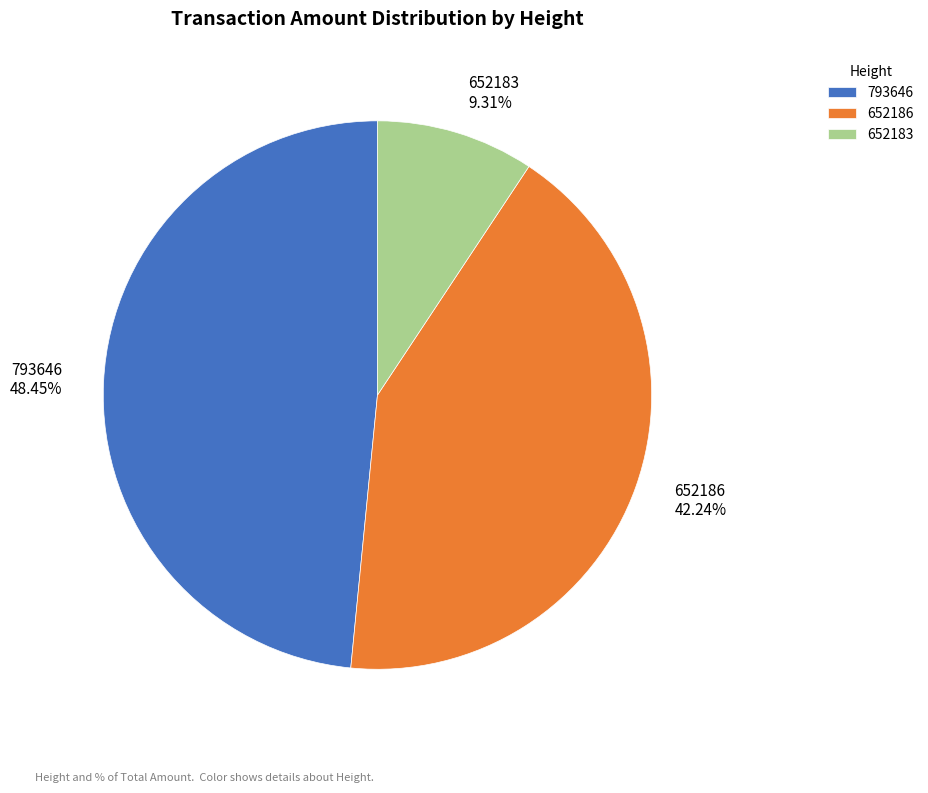

What percentage is the 652186 slice, to the nearest percent?

42%